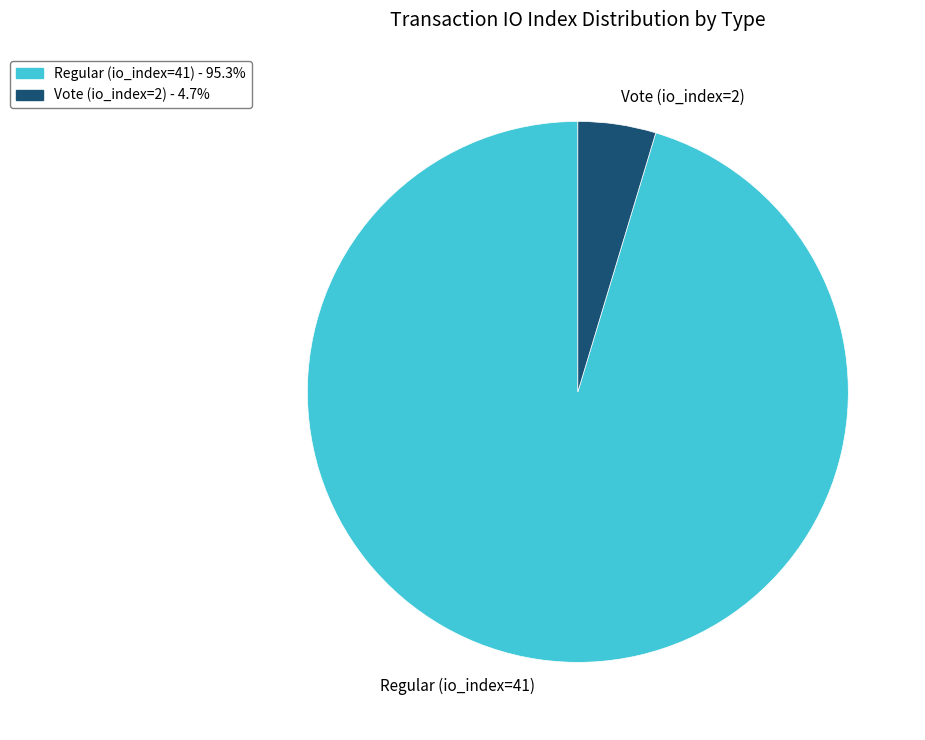

Which category has the biggest portion of the pie?

Regular (io_index=41)